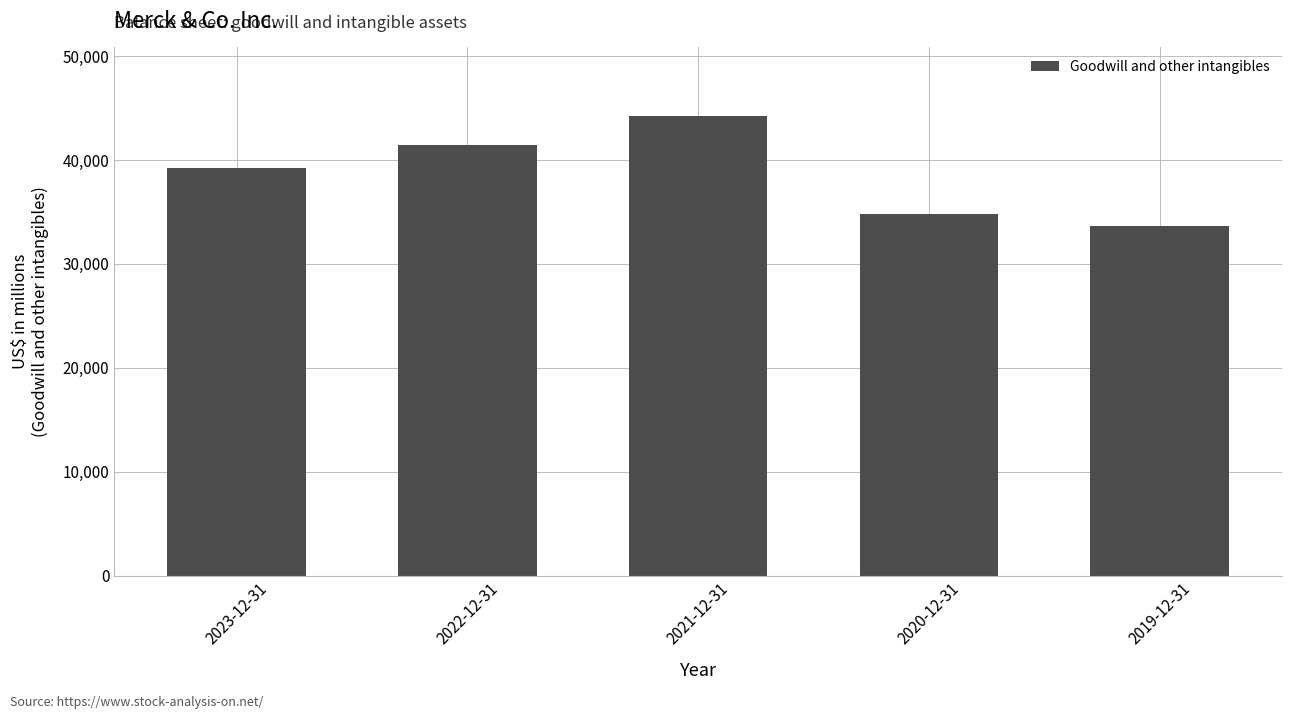

What is the sum of the values at 2020-12-31 and 2022-12-31?

76315